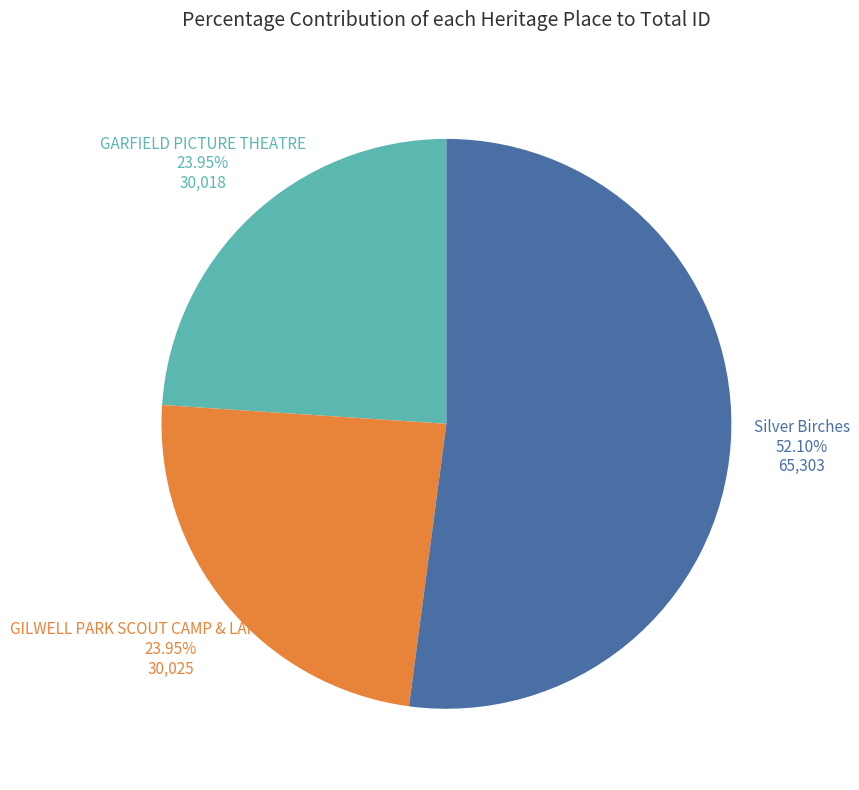

How many slices are in this pie chart?

3